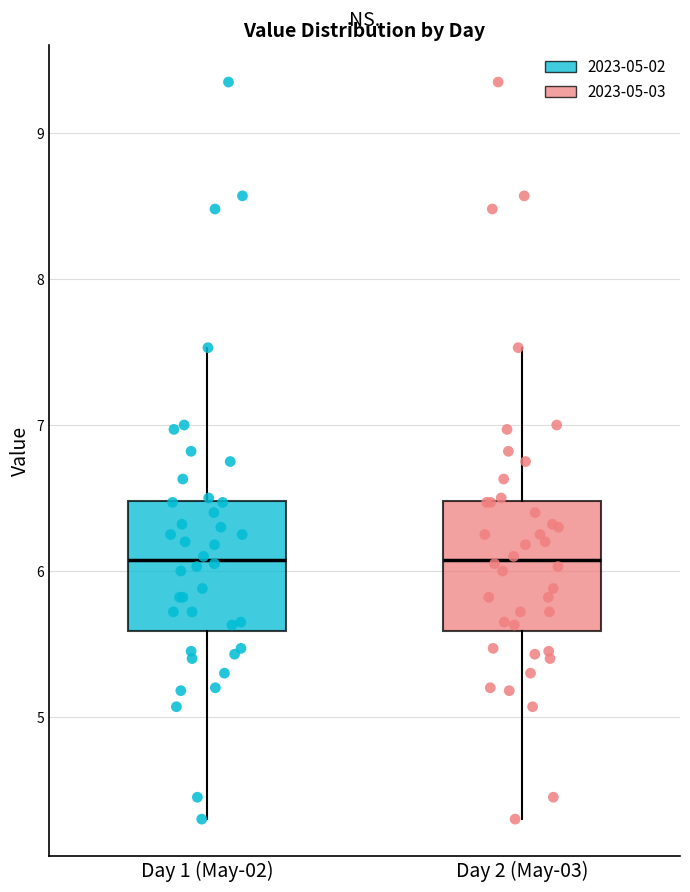

Reading left to right, read every box against the y-axis: the position of its median line, the range the box covers, and the ends of its whiskers. The values are not printed on the chart, so give them approximately, as read against the axis.

Day 1 (May-02): median 6.1, box 5.6 to 6.5, whiskers 4.3 to 7.5
Day 2 (May-03): median 6.1, box 5.6 to 6.5, whiskers 4.3 to 7.5